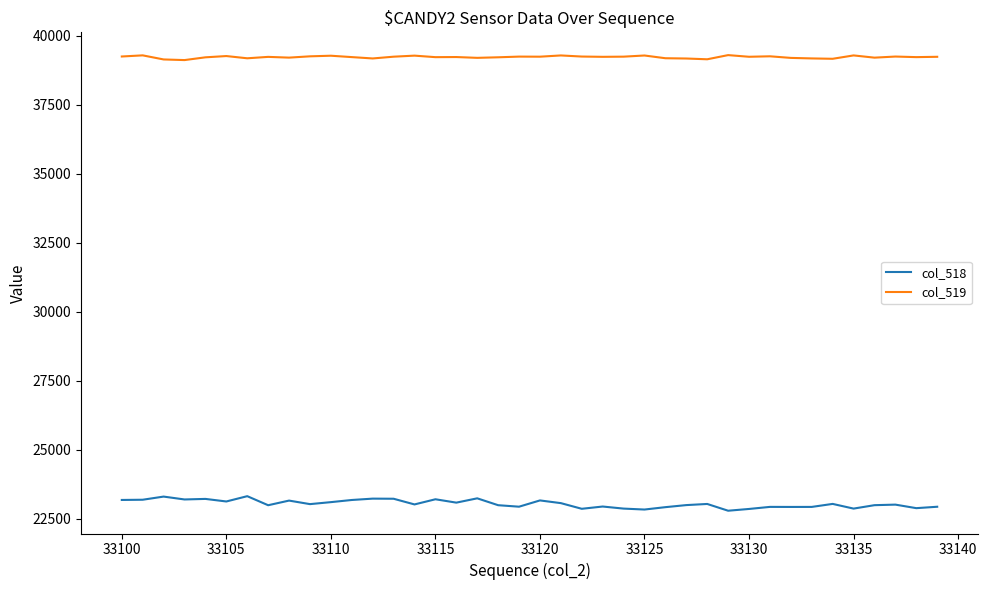

List the series in order of their overall mean, highest first.

col_519, col_518